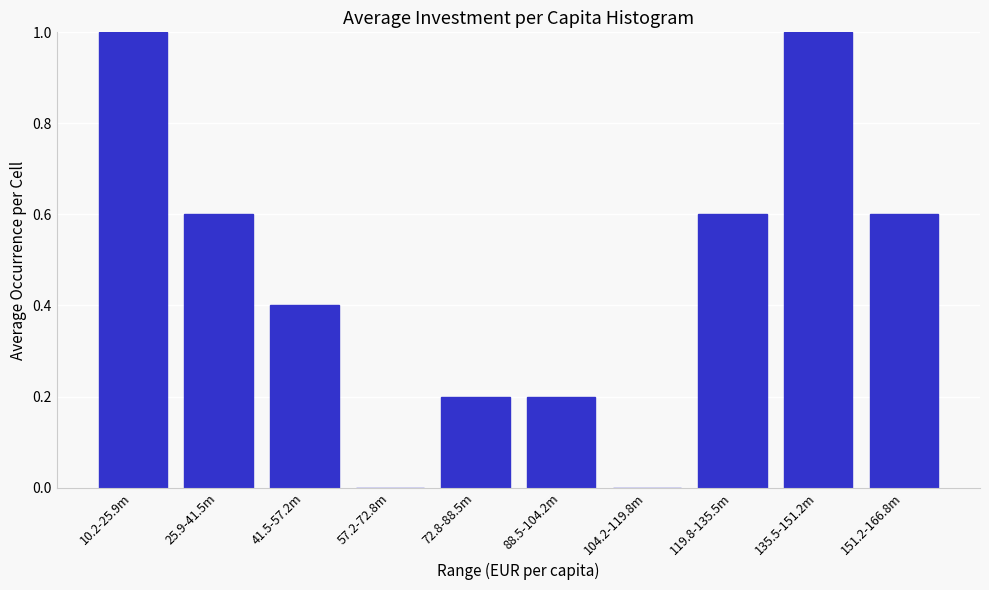

Reading right to left, transcribe all the data shown in this chart.

151.2-166.8m=0.6	135.5-151.2m=1.0	119.8-135.5m=0.6	104.2-119.8m=0.0	88.5-104.2m=0.2	72.8-88.5m=0.2	57.2-72.8m=0.0	41.5-57.2m=0.4	25.9-41.5m=0.6	10.2-25.9m=1.0